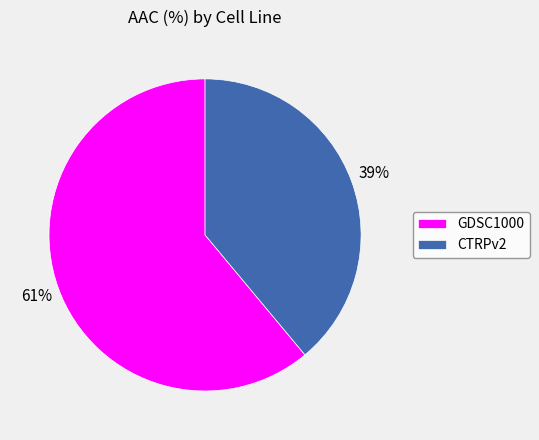

What percentage is the CTRPv2 slice, to the nearest percent?

39%